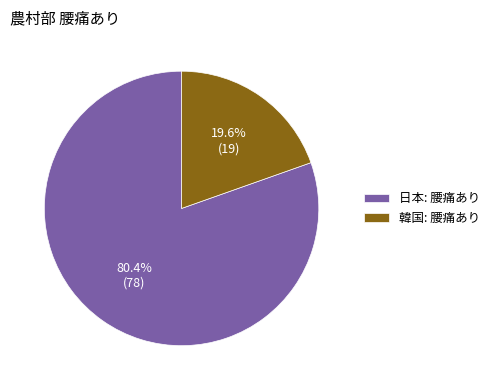

What percentage is the 韓国 slice, to the nearest percent?

20%